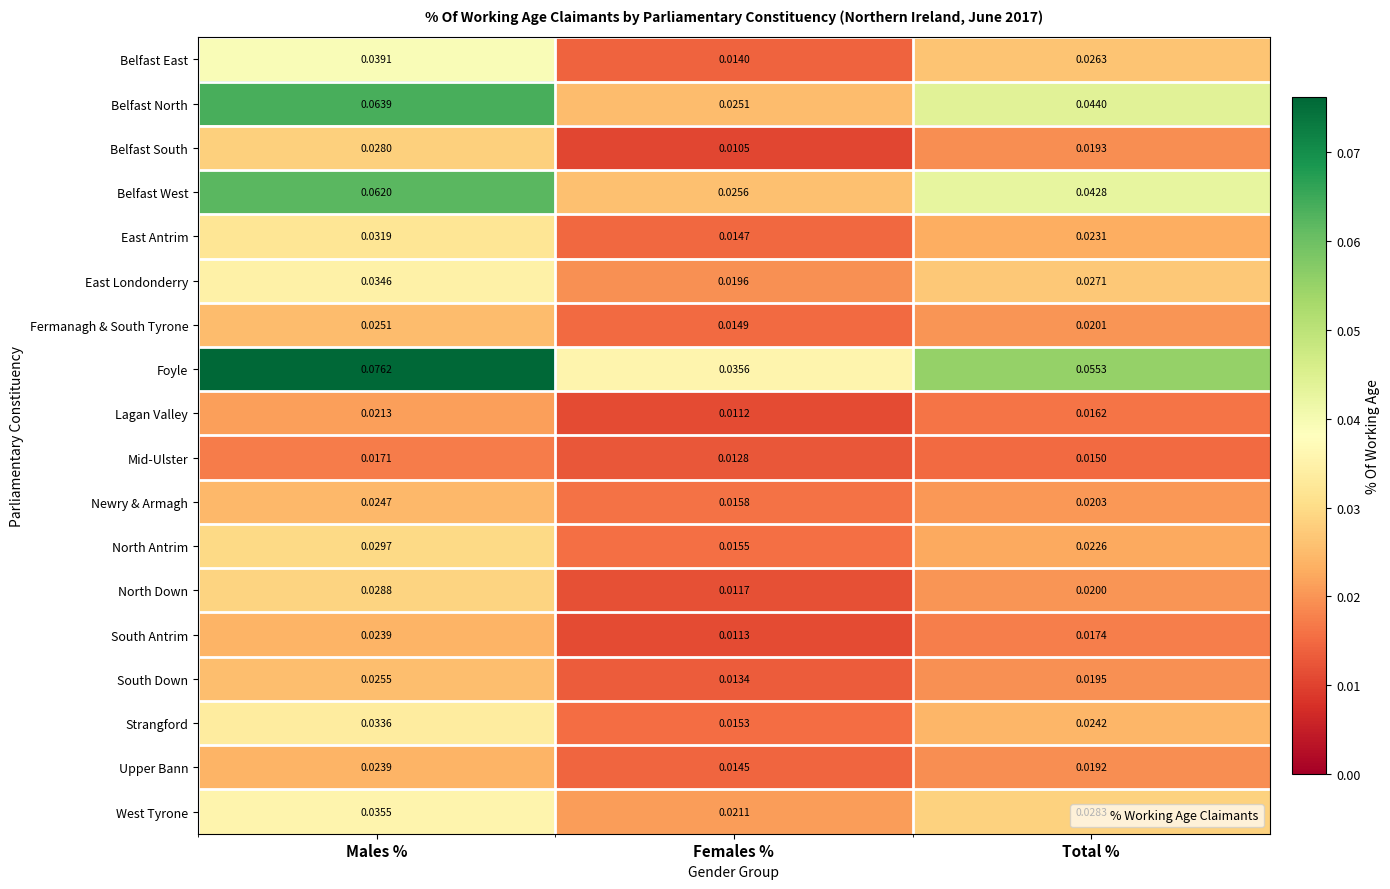

Which series has the largest total across all categories?

Foyle